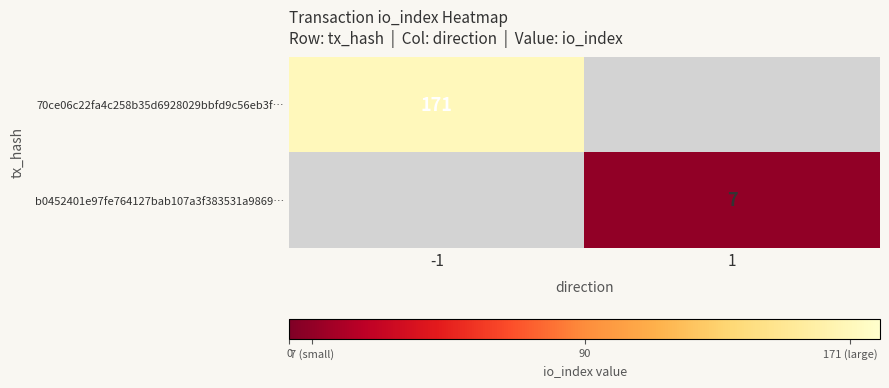

The b0452401e97fe764127bab107a3f383531a9869… series shows 3 at 1. True or false?

False